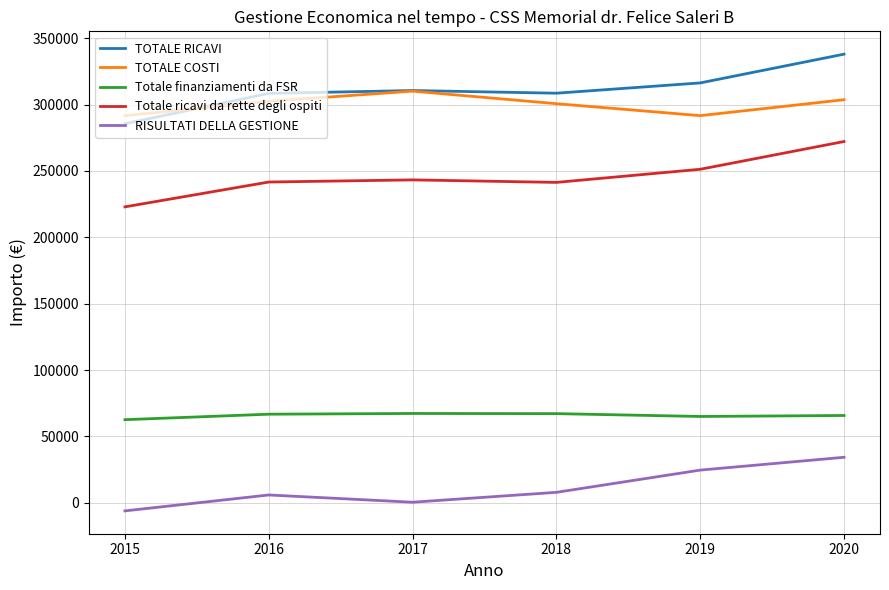

What is the spread (max minus min) of values at 2019?

291699.0